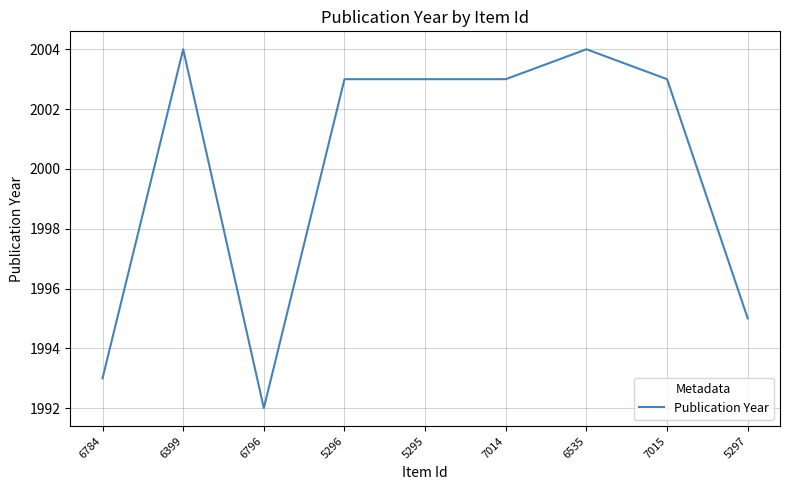

What position from the right is 6535?

3